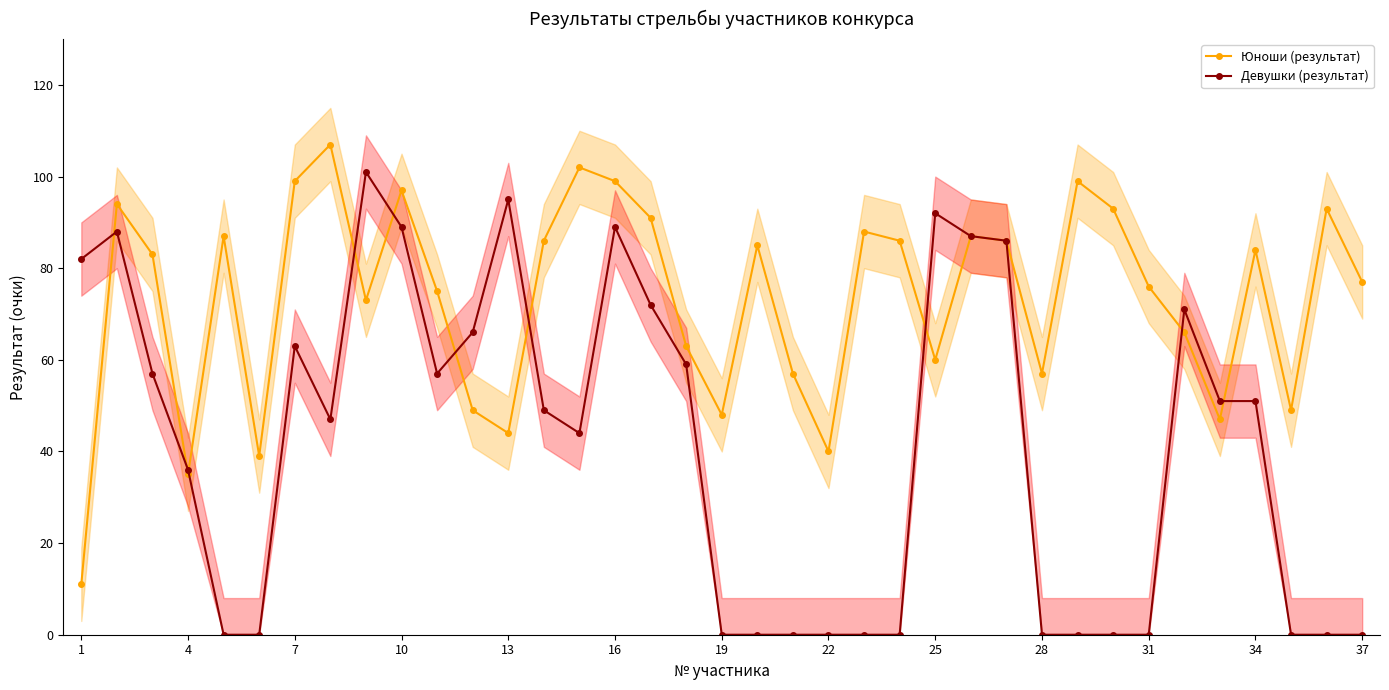

Is it true that Девушки (результат) equals 14 at 34?

False